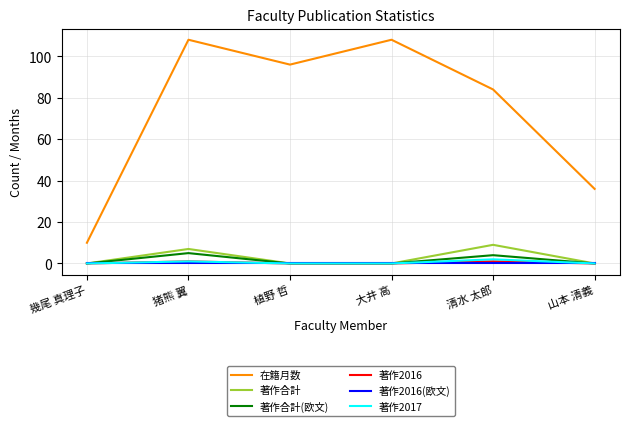

Is the value of 著作2016(欧文) at 幾尾 真理子 greater than the value of 著作2017 at 猪熊 翼?

No